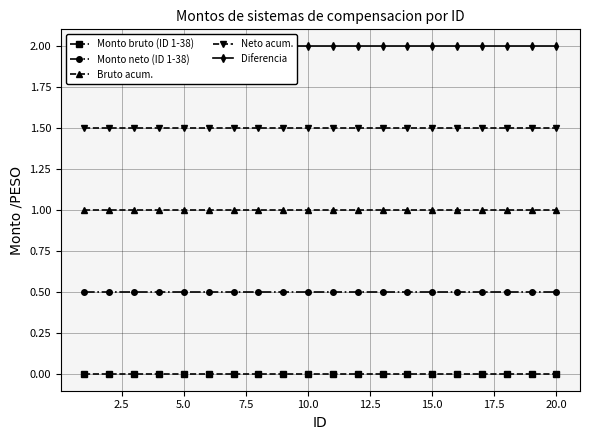

Reading left to right, extract all data points from this chart.

Monto bruto (ID 1-38): 0.0	0.0	0.0	0.0	0.0	0.0	0.0	0.0	0.0	0.0	0.0	0.0	0.0	0.0	0.0	0.0	0.0	0.0	0.0	0.0
Monto neto (ID 1-38): 0.5	0.5	0.5	0.5	0.5	0.5	0.5	0.5	0.5	0.5	0.5	0.5	0.5	0.5	0.5	0.5	0.5	0.5	0.5	0.5
Bruto acum.: 1.0	1.0	1.0	1.0	1.0	1.0	1.0	1.0	1.0	1.0	1.0	1.0	1.0	1.0	1.0	1.0	1.0	1.0	1.0	1.0
Neto acum.: 1.5	1.5	1.5	1.5	1.5	1.5	1.5	1.5	1.5	1.5	1.5	1.5	1.5	1.5	1.5	1.5	1.5	1.5	1.5	1.5
Diferencia: 2.0	2.0	2.0	2.0	2.0	2.0	2.0	2.0	2.0	2.0	2.0	2.0	2.0	2.0	2.0	2.0	2.0	2.0	2.0	2.0